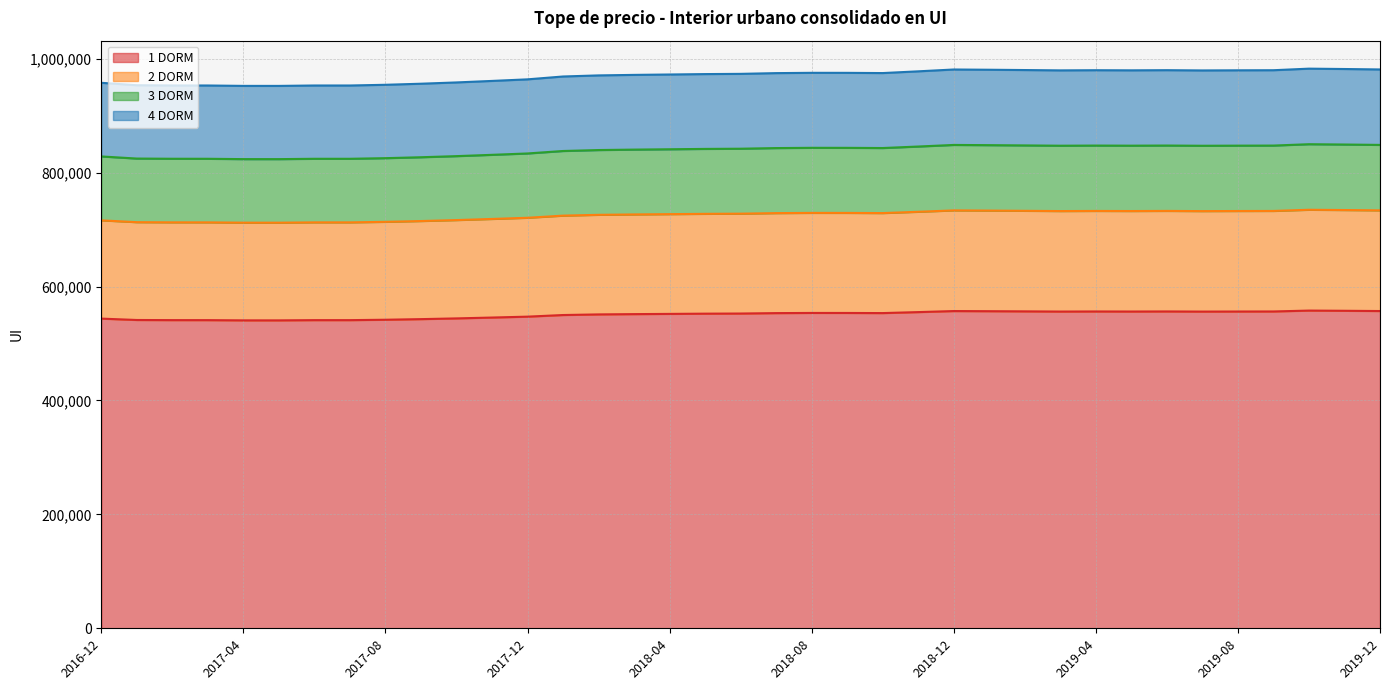

What are all the series names shown in the legend?

1 DORM, 2 DORM, 3 DORM, 4 DORM